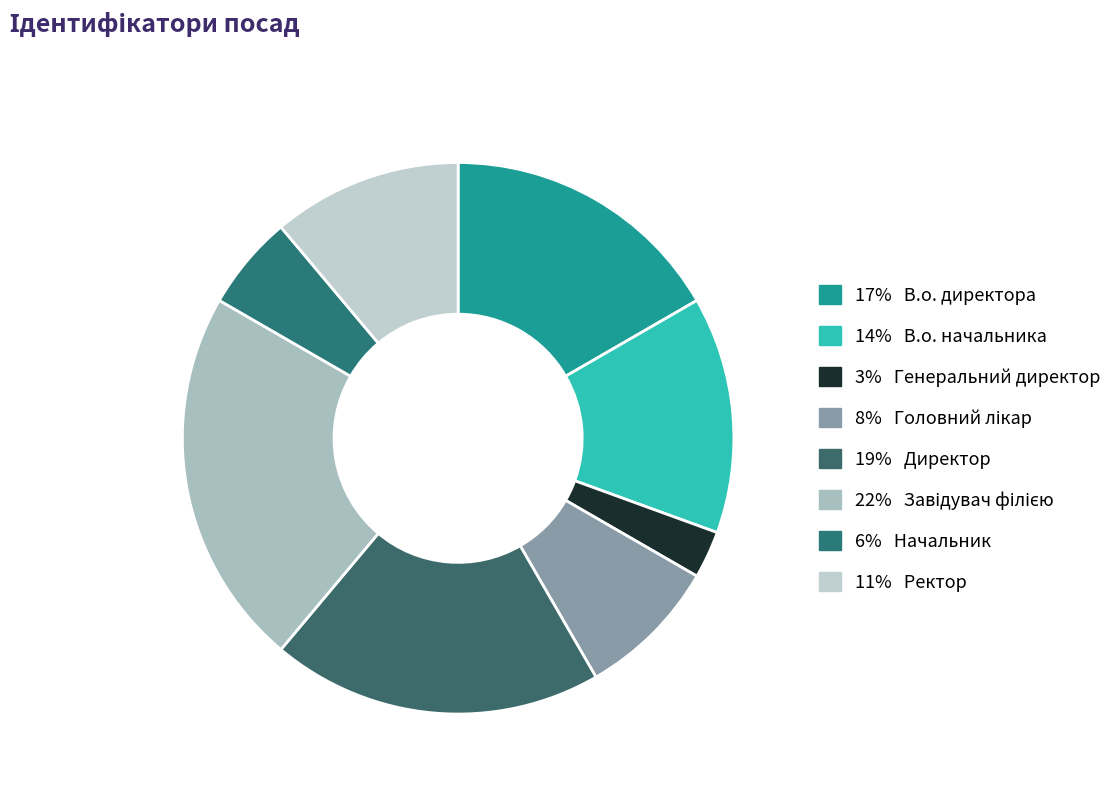

Count the number of slices in the pie.

8